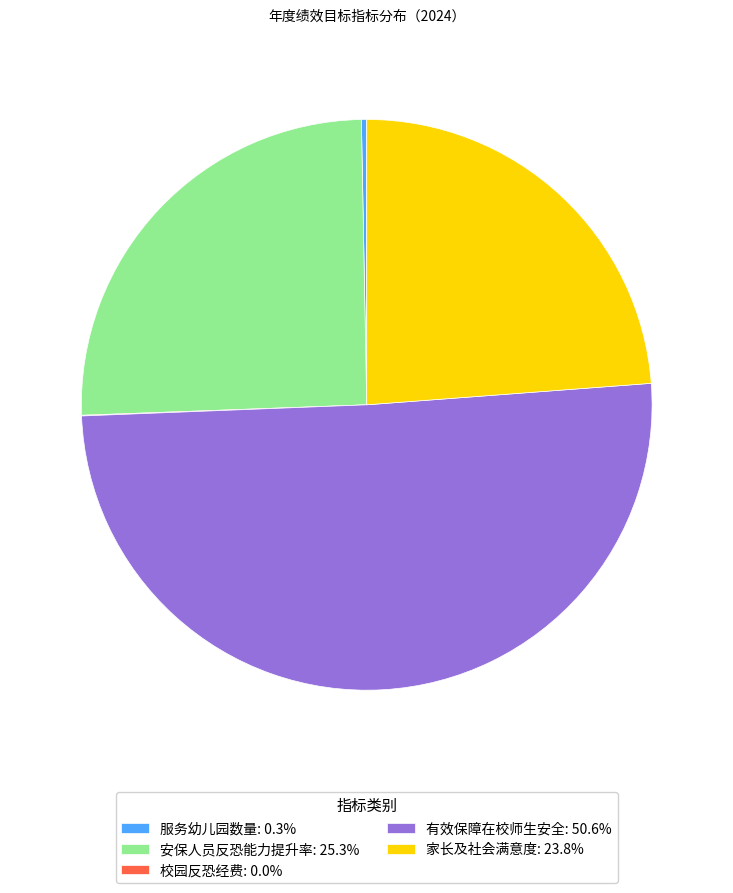

Do 服务幼儿园数量: 0.3% and 家长及社会满意度: 23.8% together represent more than half of the pie?

No